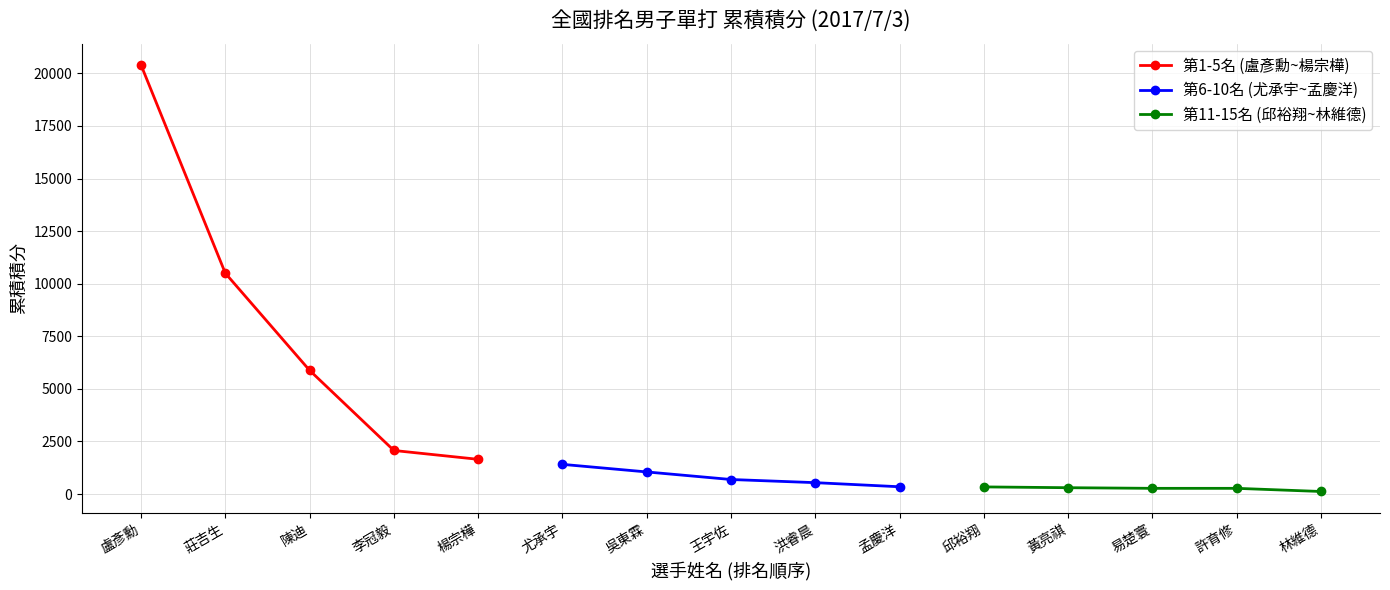

How many data points does each series have?

5